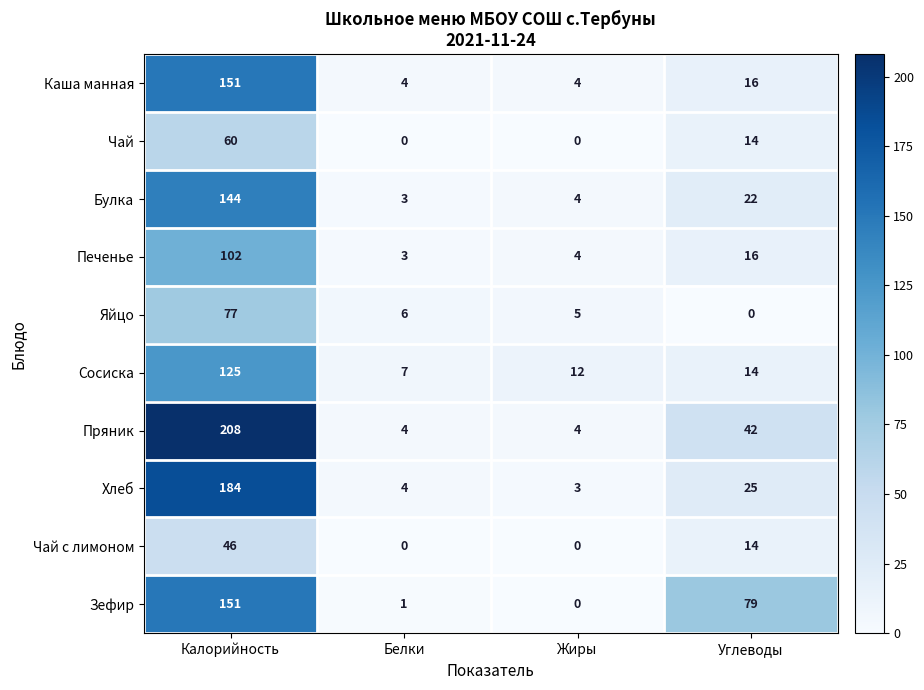

What is the greatest value displayed?

208